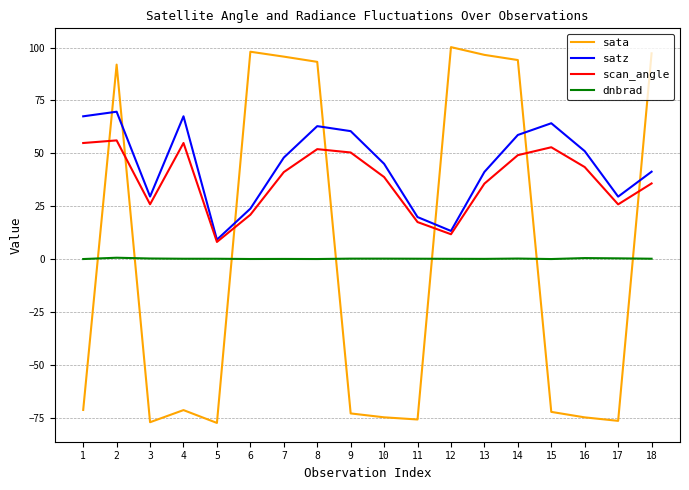

Which series has the widest spread of values?

sata